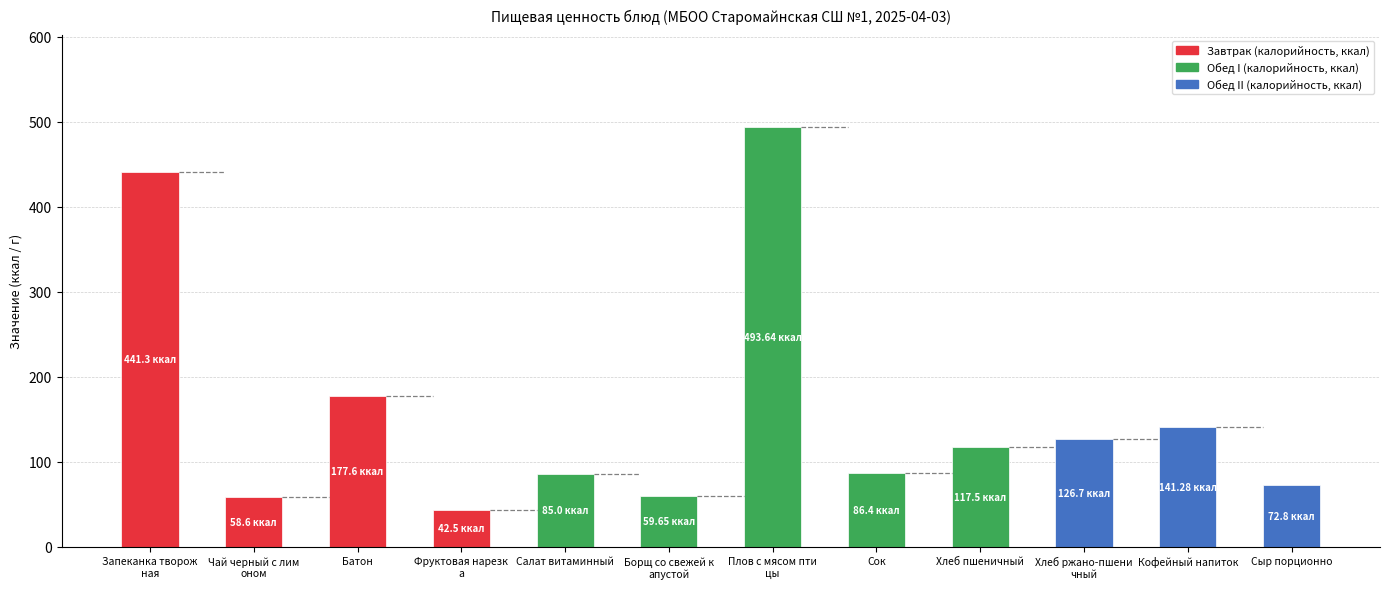

What is the difference between the maximum and second lowest values?

435.0